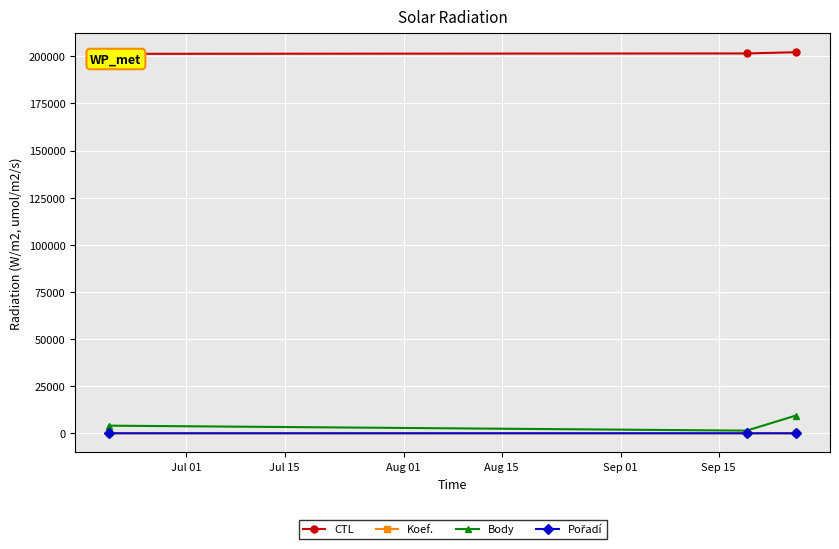

Reading right to left, list all the values displayed in this chart.

CTL: 202163	201518	201313
Koef.: 12	2	7
Body: 9387	1406	4047
Pořadí: 5	1	5